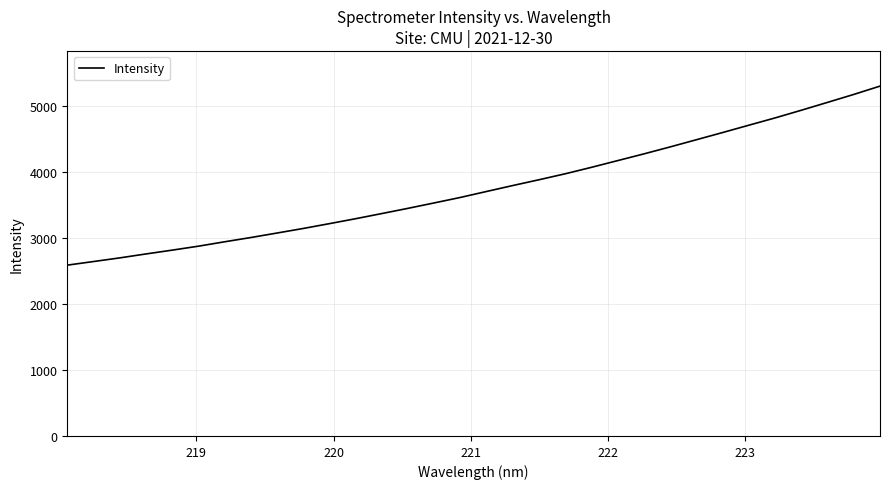

What is the greatest value displayed?

5295.0